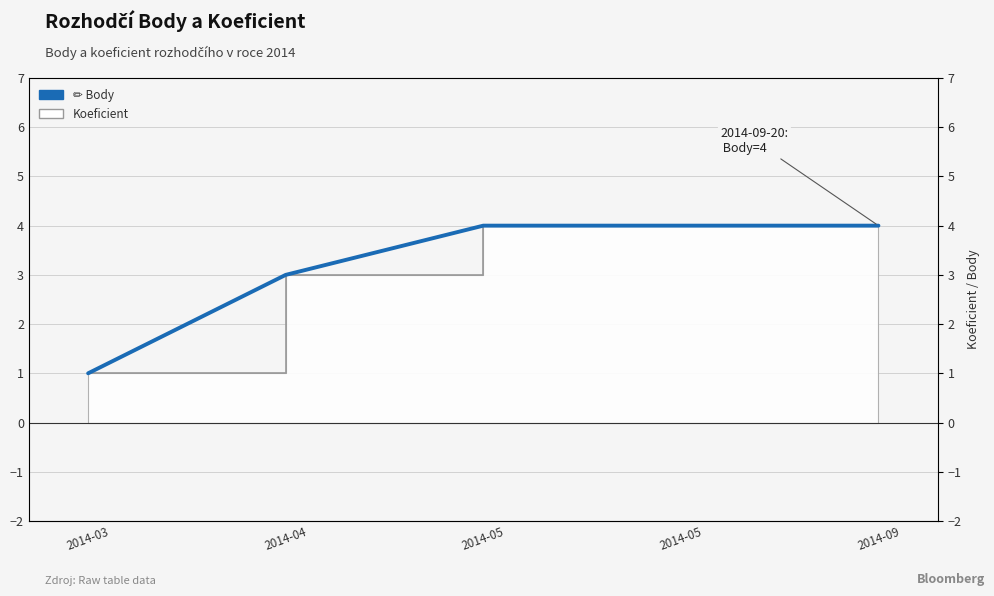

What is the smallest value displayed?

1